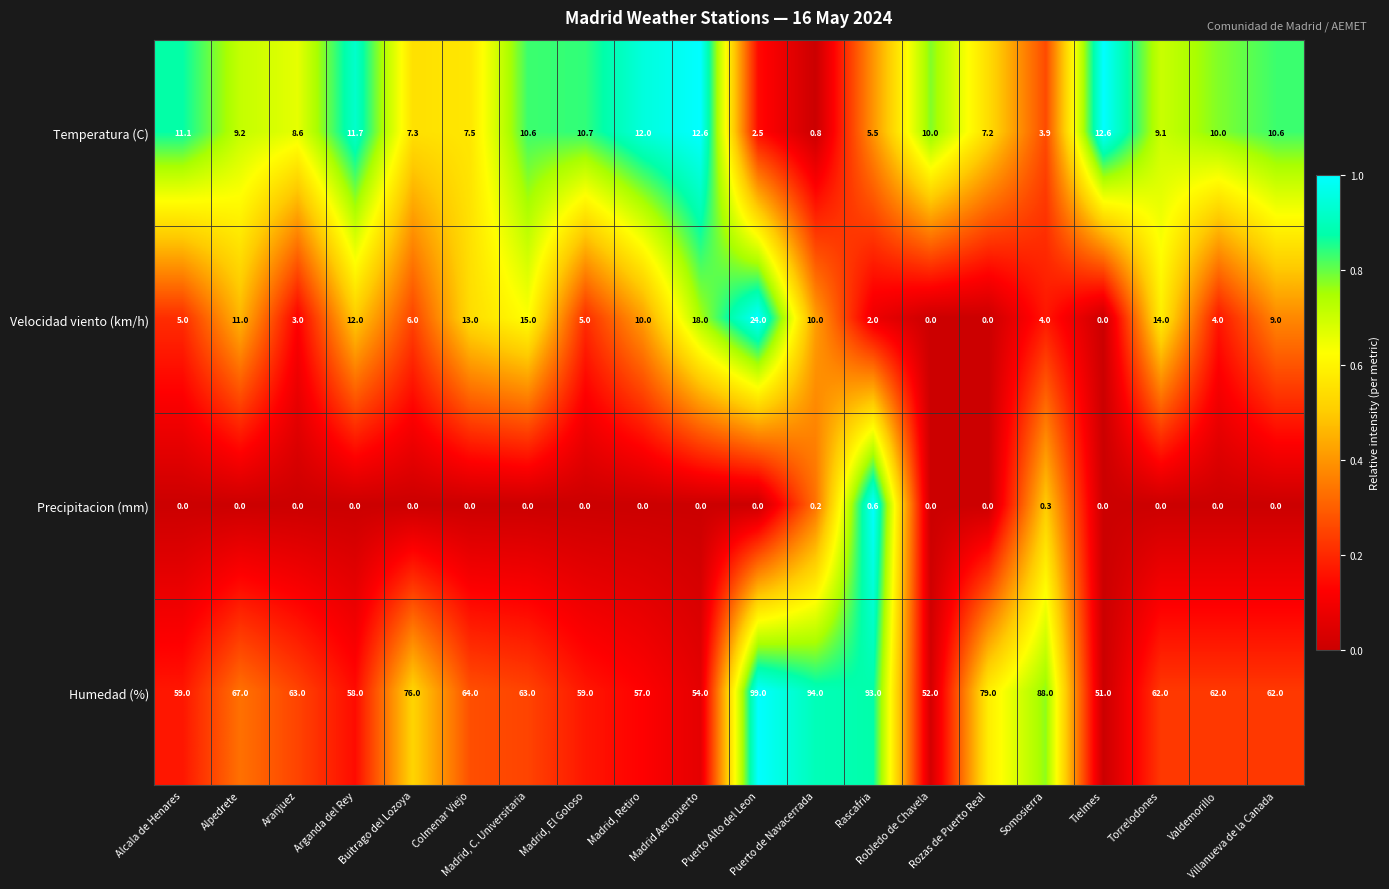

What is the sum of all Velocidad viento (km/h) values?

165.0